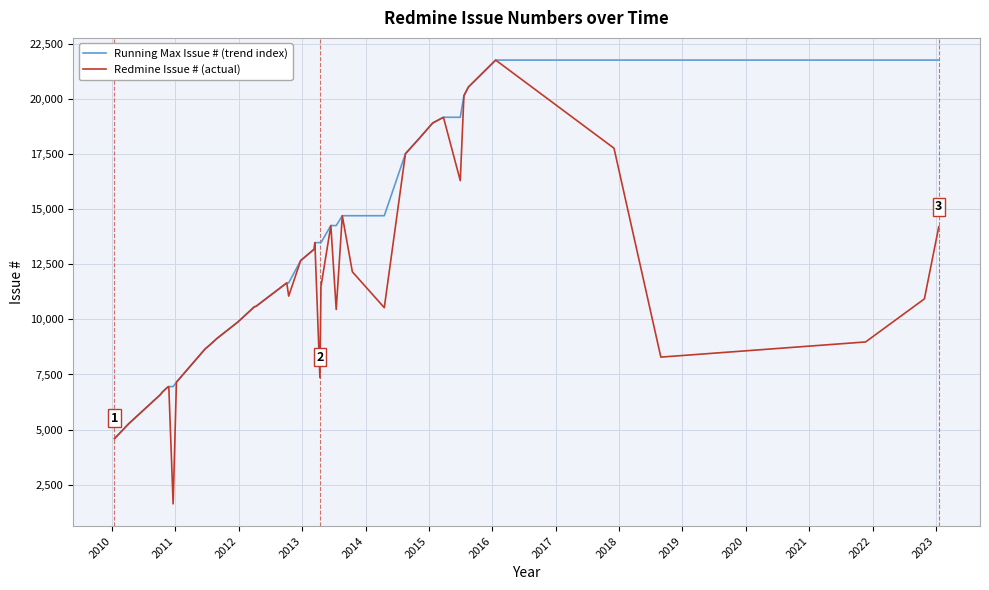

How many lines are shown in the chart?

2